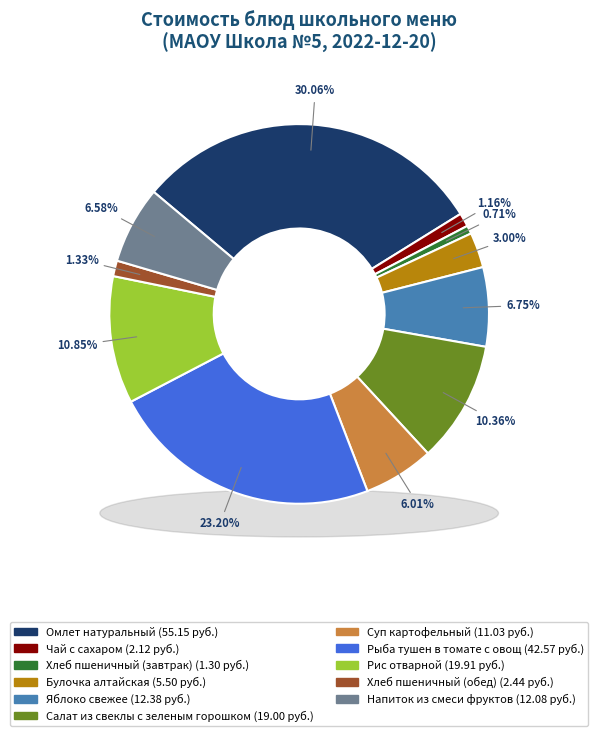

Which category has the biggest portion of the pie?

Омлет натуральный